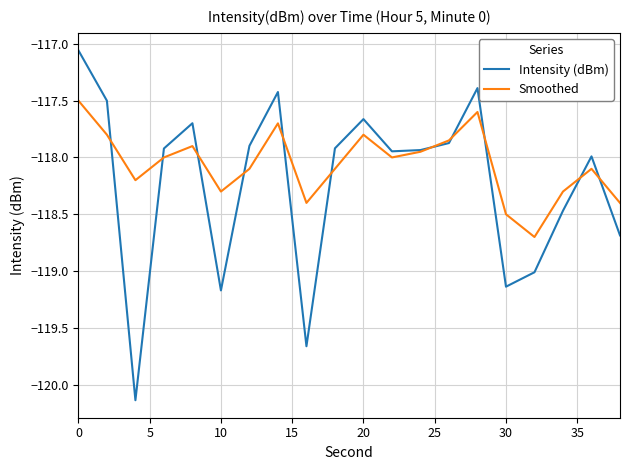

Which series has the largest total across all categories?

Smoothed